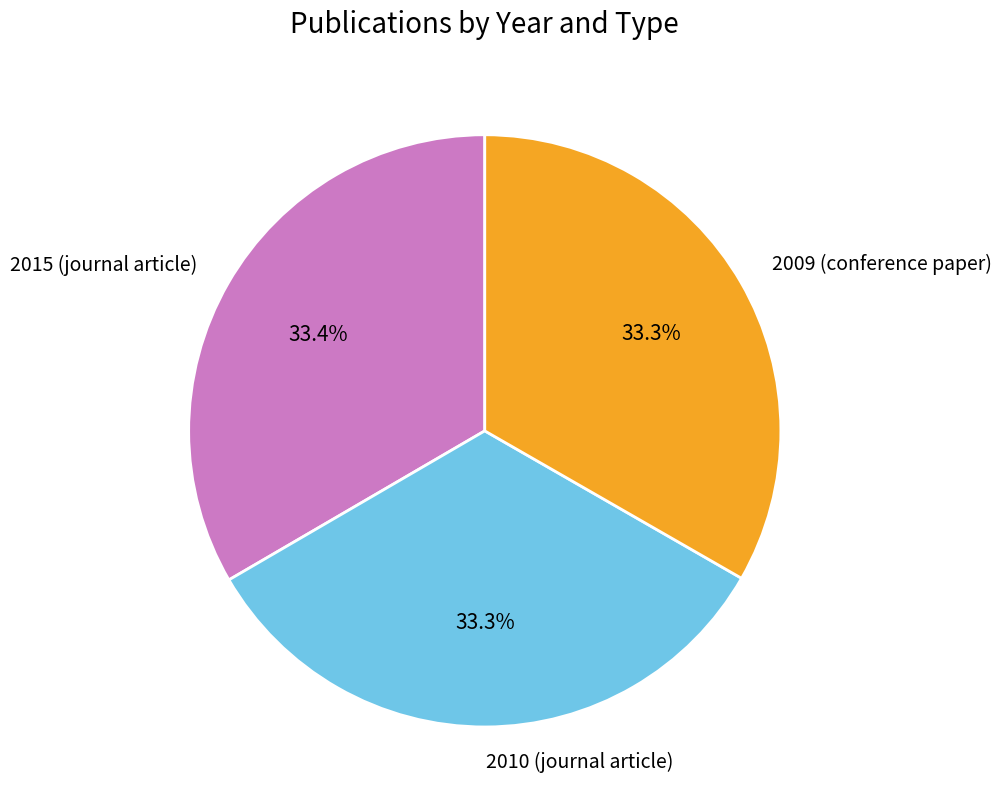

Approximately how many times larger is the value at 2015 (journal article) compared to 2010 (journal article)?

1.0